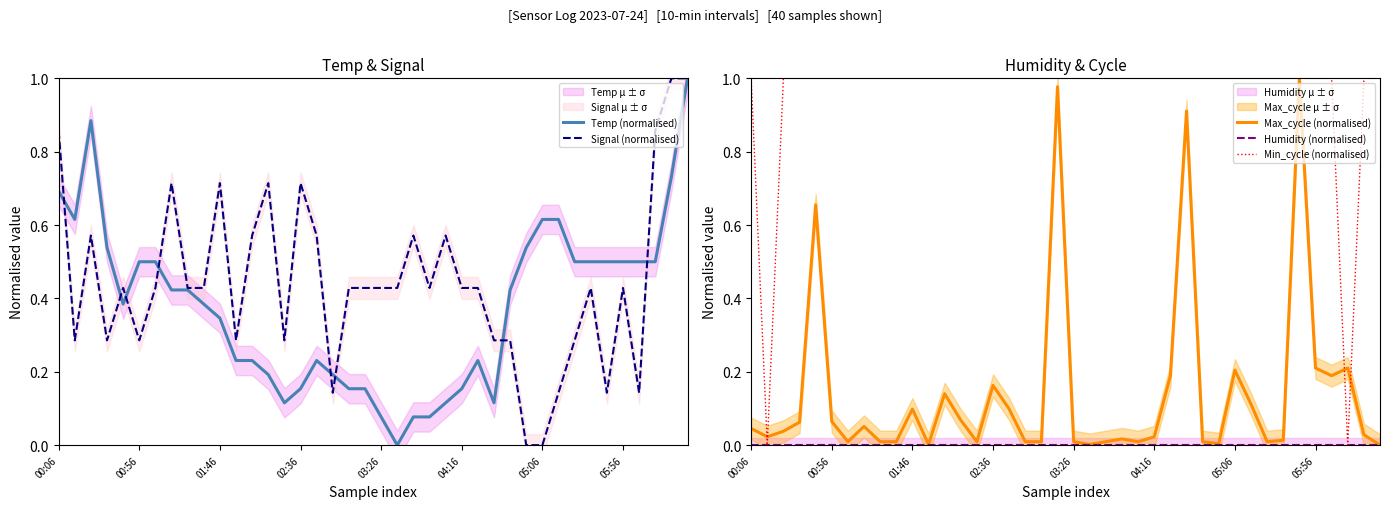

What is the label of the 19th point from the right?

21